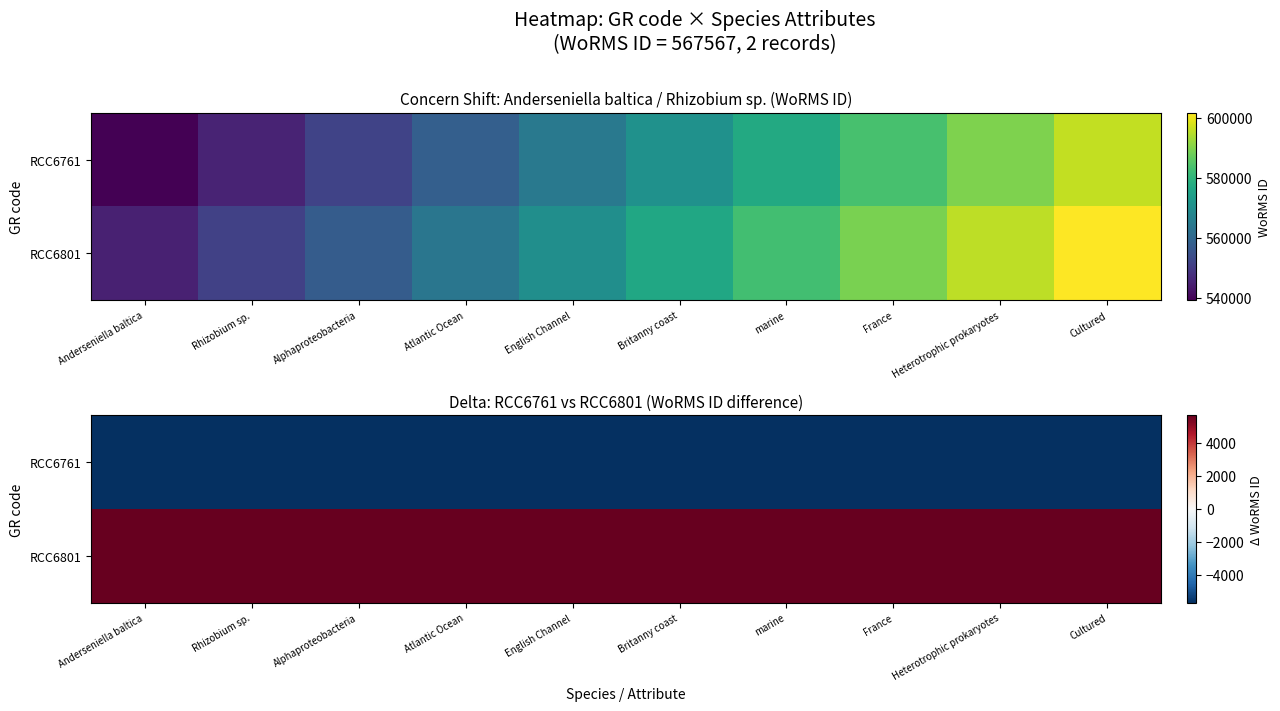

Which series has the largest total across all categories?

RCC6801